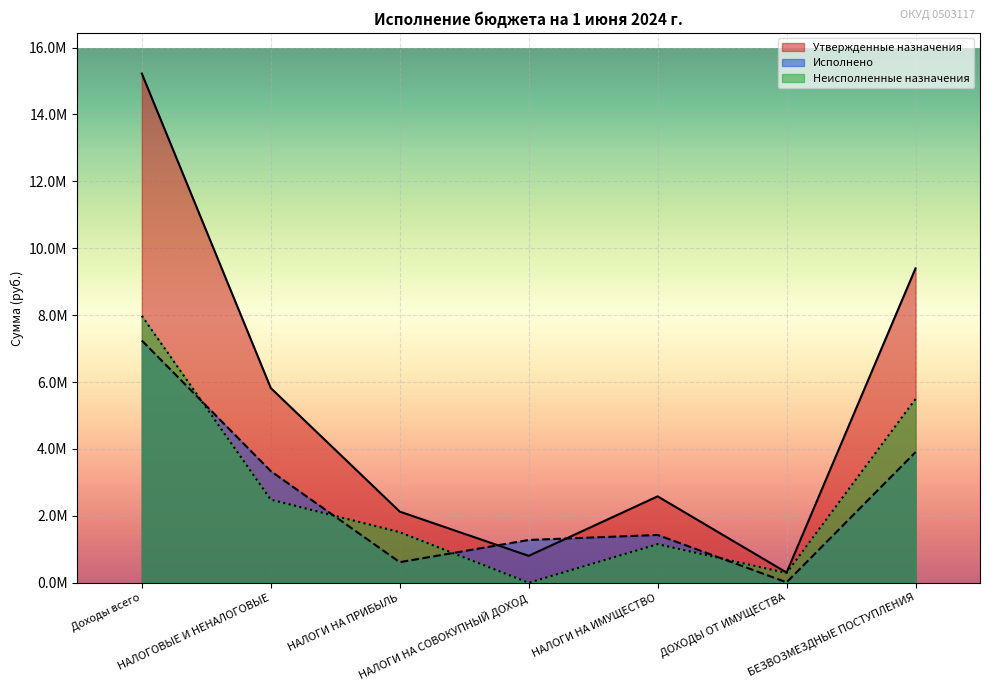

What is the greatest value displayed?

15222632.0